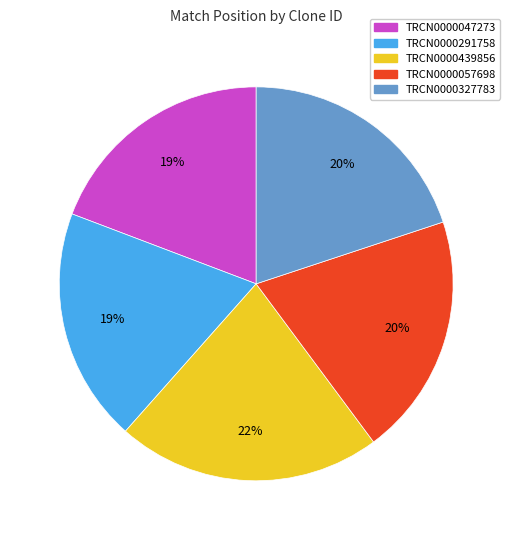

What is the largest slice in the pie chart?

TRCN0000439856